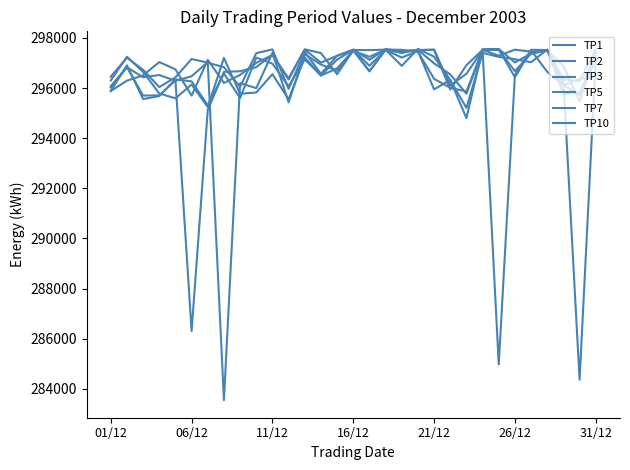

Does the chart display data point markers on the line(s)?

No